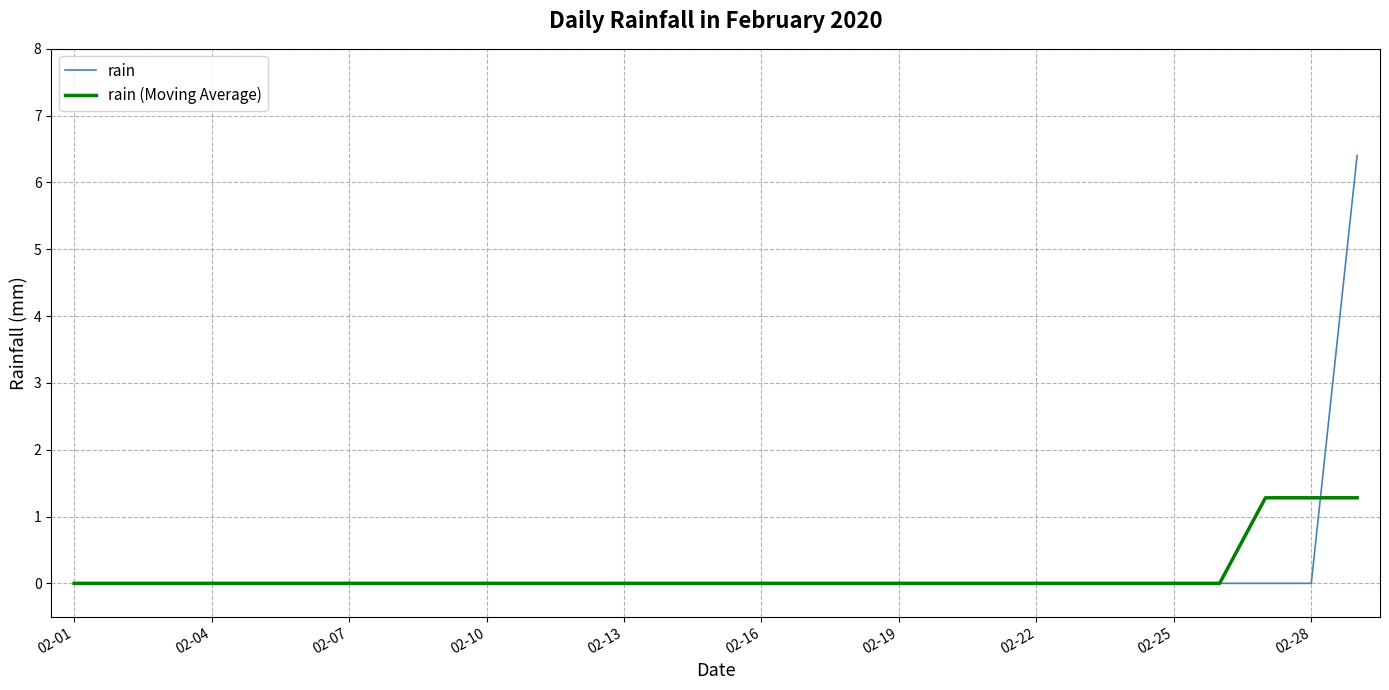

True or false: rain (Moving Average) and rain cross at least once.

True